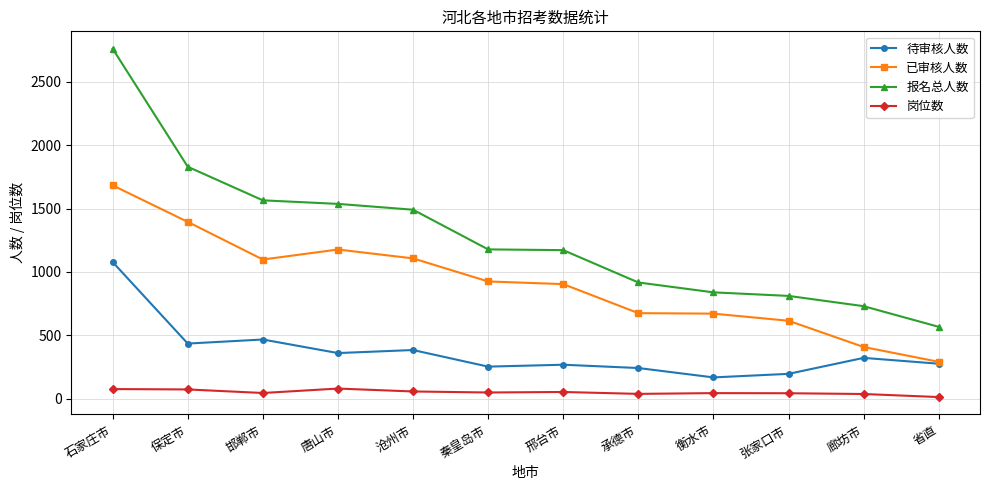

What is the maximum value for 报名总人数?

2761